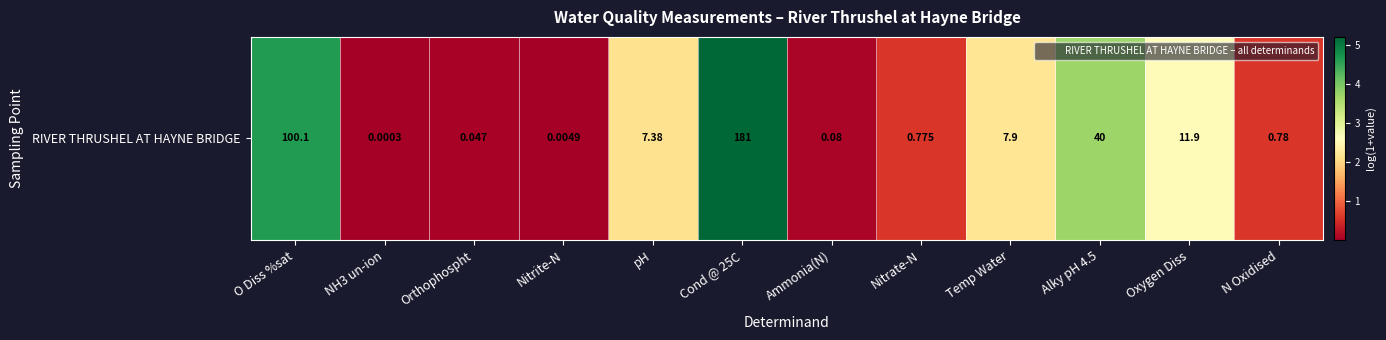

The value at Oxygen Diss is 4.2. True or false?

False